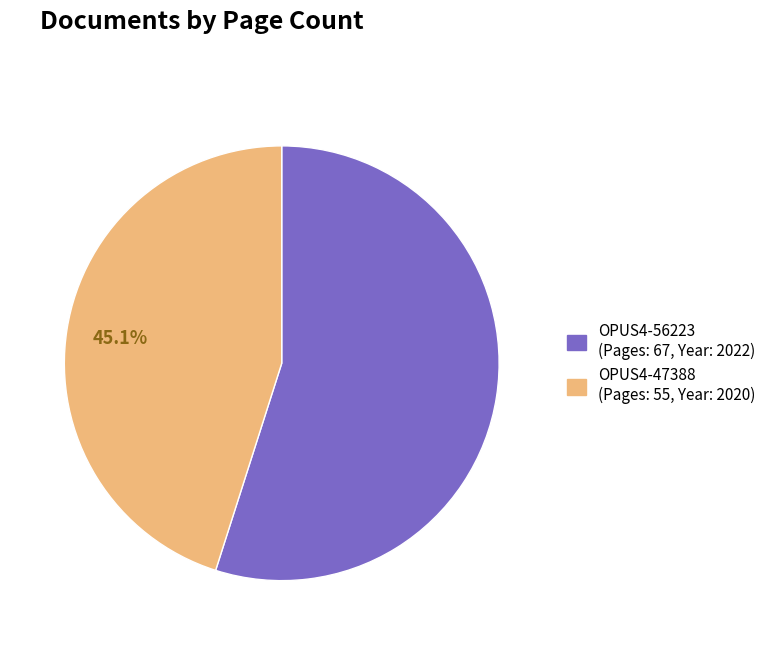

Which category has the smallest portion of the pie?

OPUS4-47388